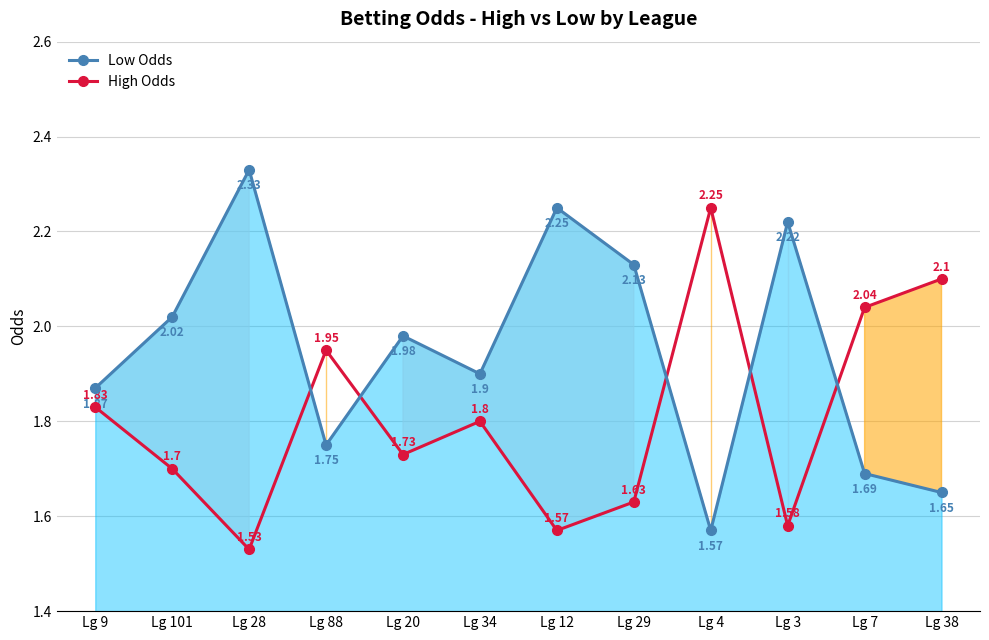

Rank the series by their maximum value, from lowest to highest.

High Odds, Low Odds